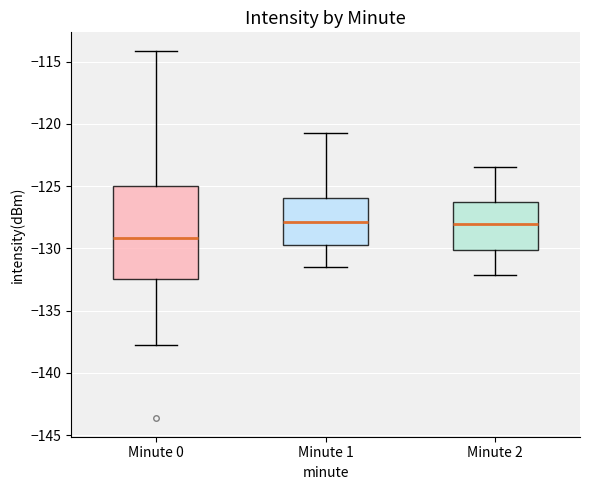

Reading left to right, transcribe this box plot: for each box, give where its median line is, the range the box spans, and where its two whiskers end, as read against the y-axis. The values are not printed on the chart, so give them approximately, as read against the axis.

Minute 0: median -129.0, box -132.5 to -125.0, whiskers -138.0 to -114.0
Minute 1: median -128.0, box -129.5 to -126.0, whiskers -131.5 to -121.0
Minute 2: median -128.0, box -130.0 to -126.5, whiskers -132.0 to -123.5